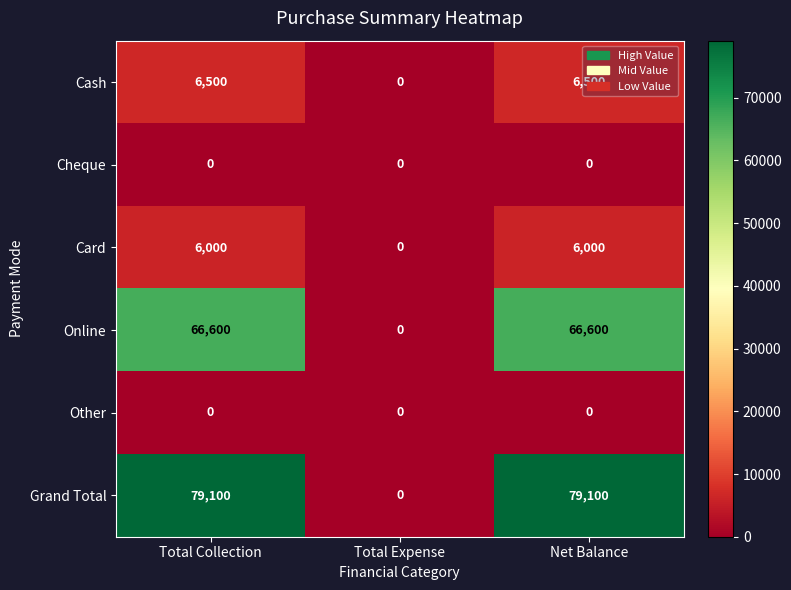

The Online series shows 66600 at Net Balance. True or false?

True